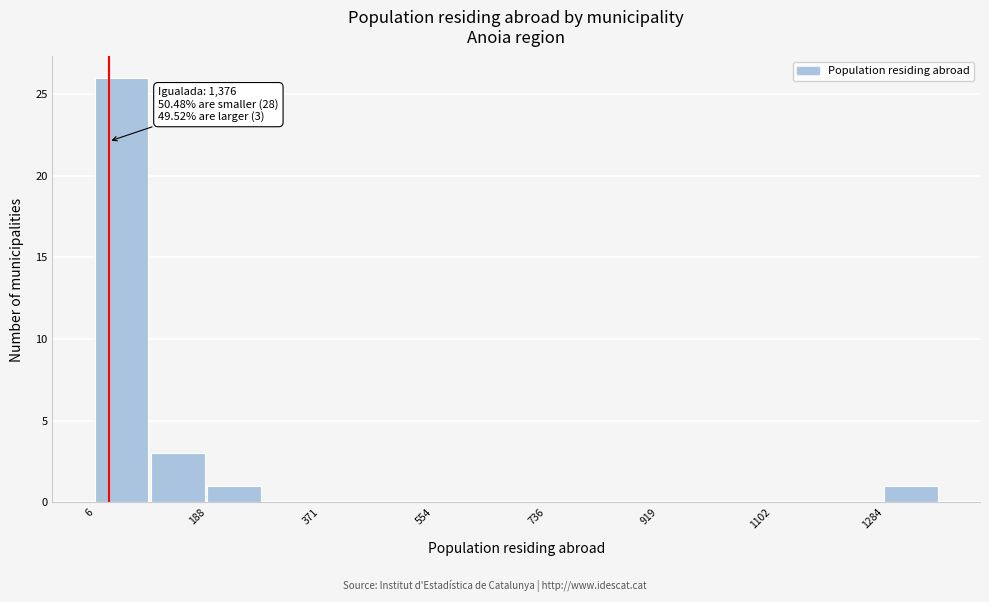

Over which range of the x-axis is the bar tallest?

0 to 100